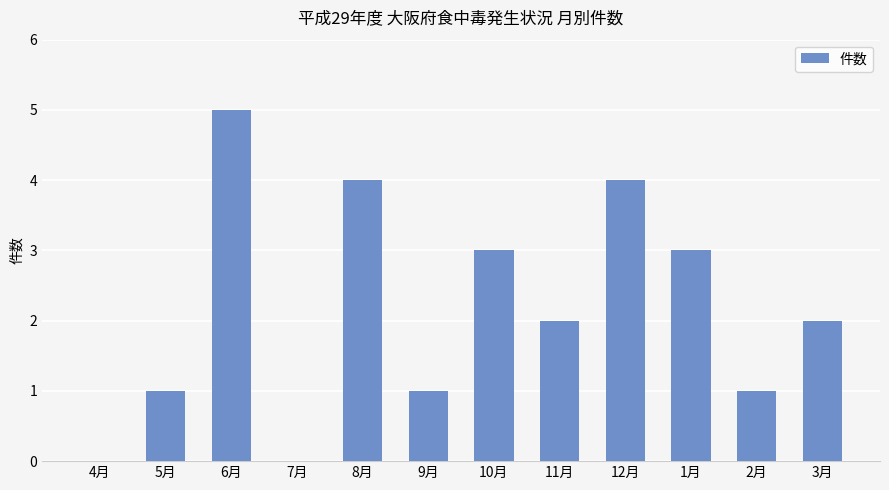

Reading left to right, what are all the values shown in this chart?

0	1	5	0	4	1	3	2	4	3	1	2